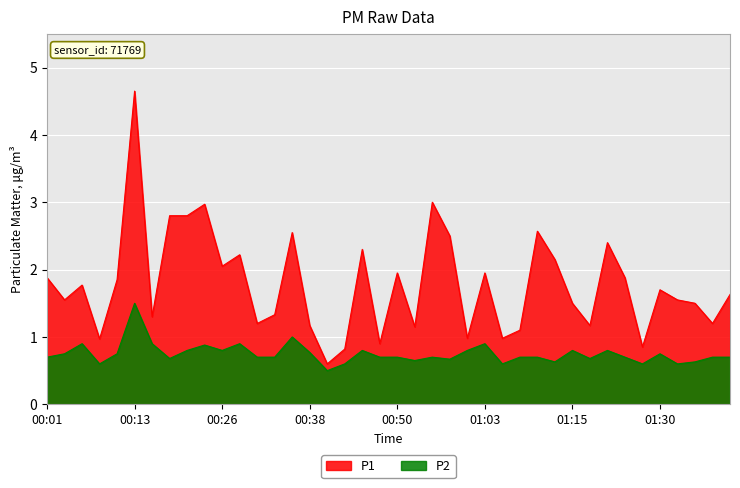

What position from the right is 01:10?

12